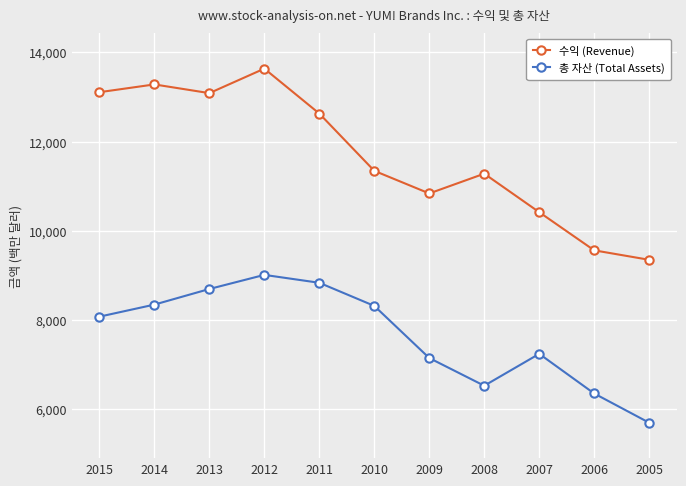

What is the greatest value displayed?

13633